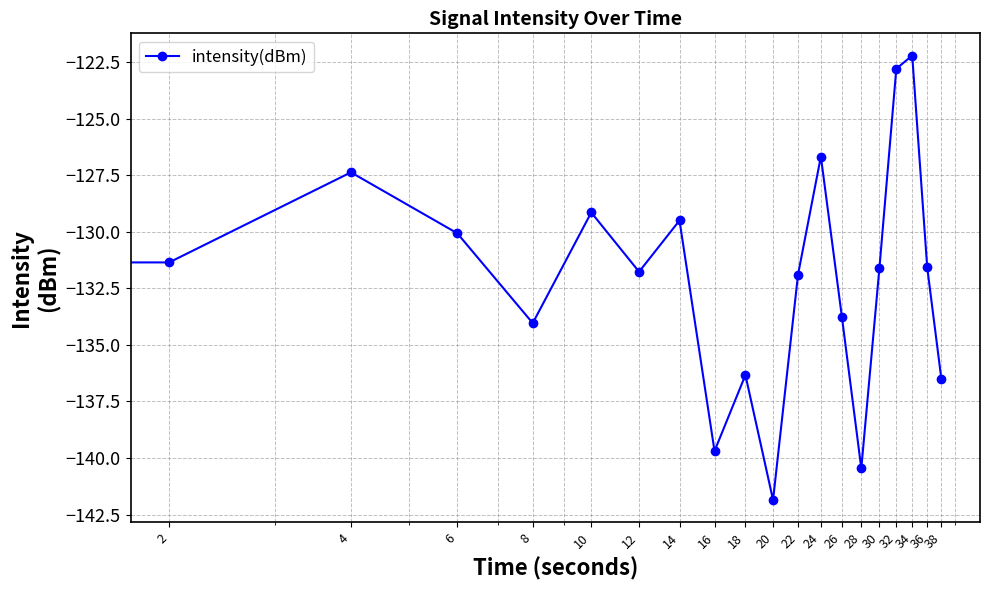

Reading left to right, list all the values displayed in this chart.

-136.5	-131.3	-127.4	-130.1	-134.0	-129.1	-131.8	-129.5	-139.7	-136.3	-141.9	-131.9	-126.7	-133.7	-140.5	-131.6	-122.8	-122.2	-131.6	-136.5